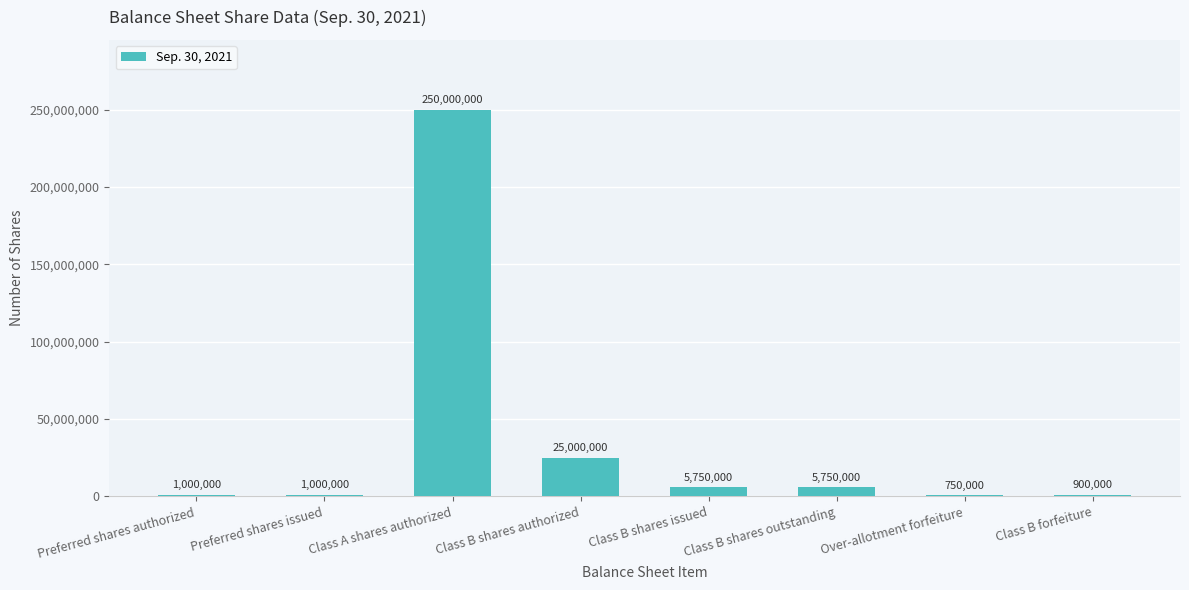

What is the greatest value displayed?

250000000